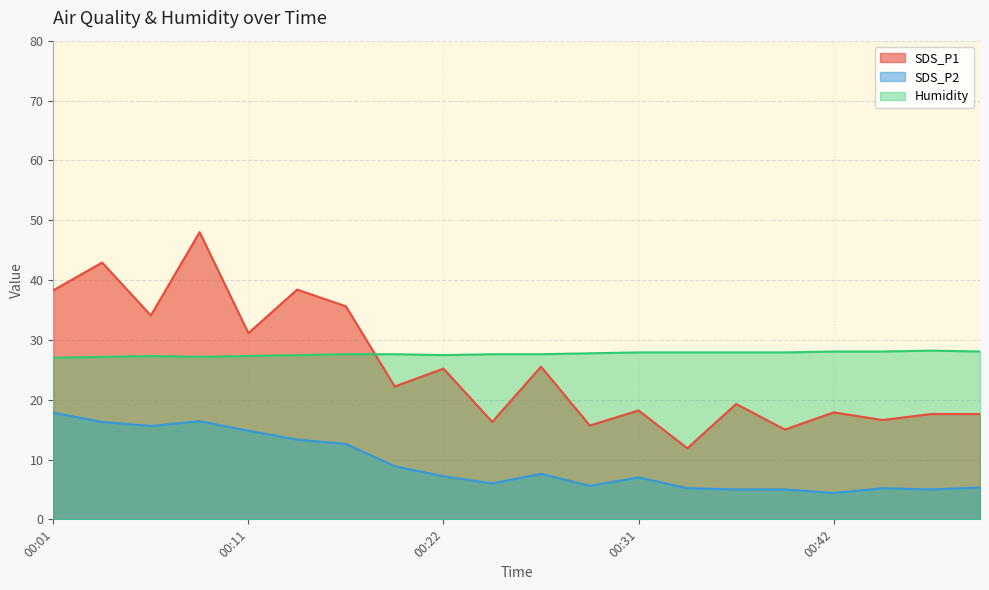

In SDS_P1, how many points are lower than both neighbors (excluding endpoints)?

8